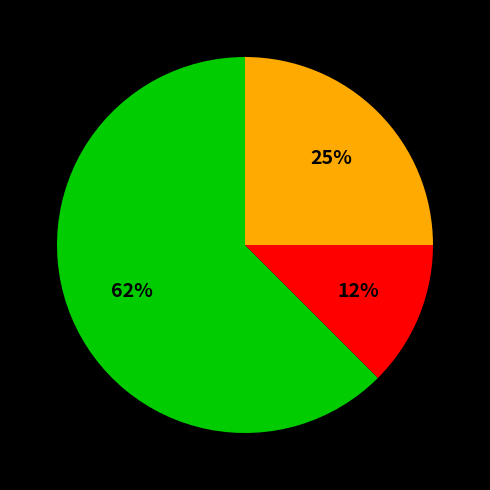

To the nearest percent, what is the average slice percentage?

33%